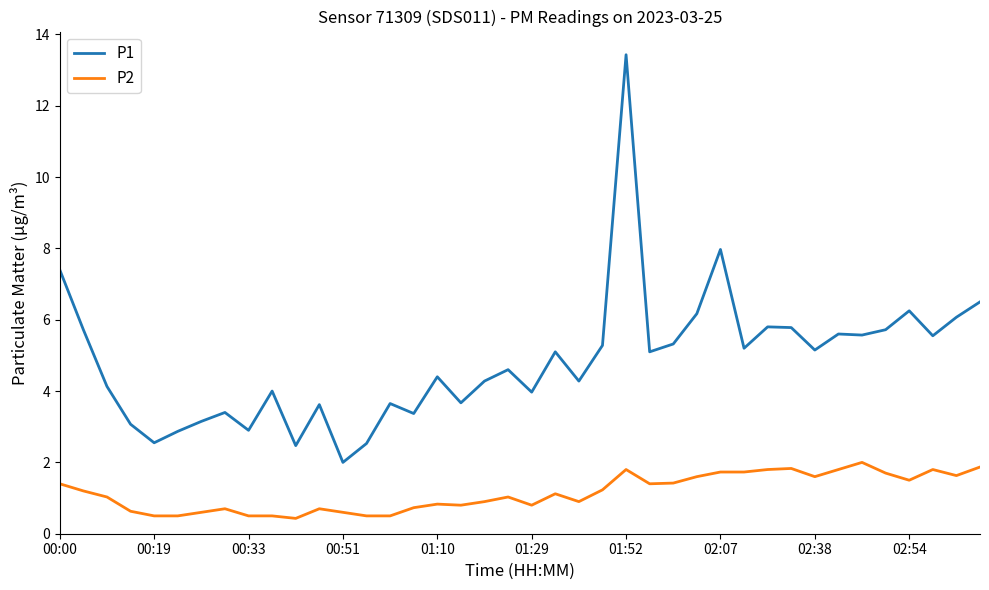

Which series has the largest range (max minus min)?

P1